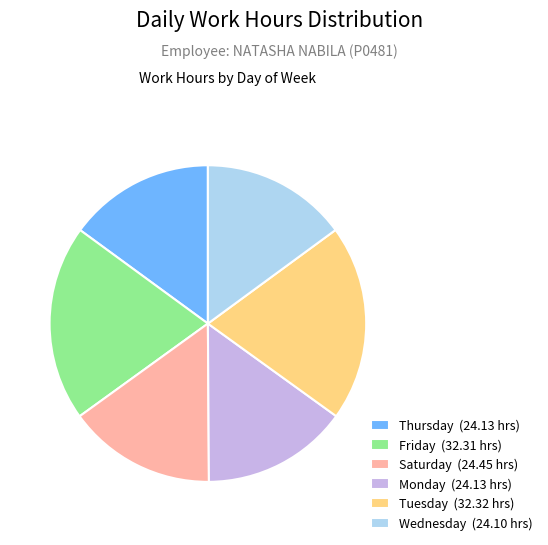

Between Wednesday (24.10 hrs) and Tuesday (32.32 hrs), which is larger?

Tuesday (32.32 hrs)